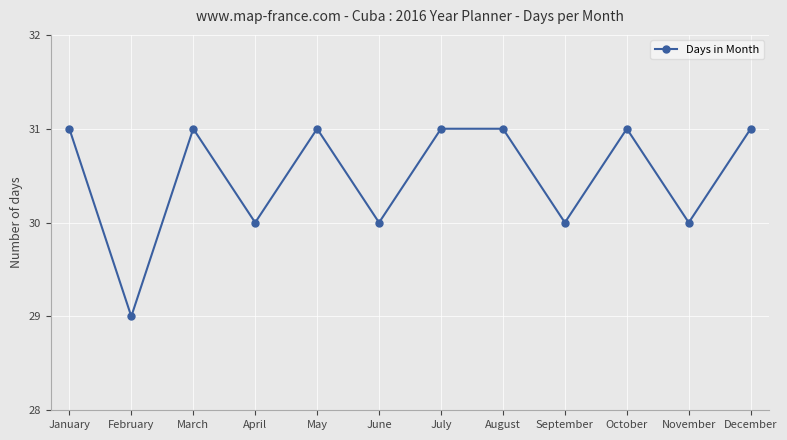

The value at August is 12. True or false?

False